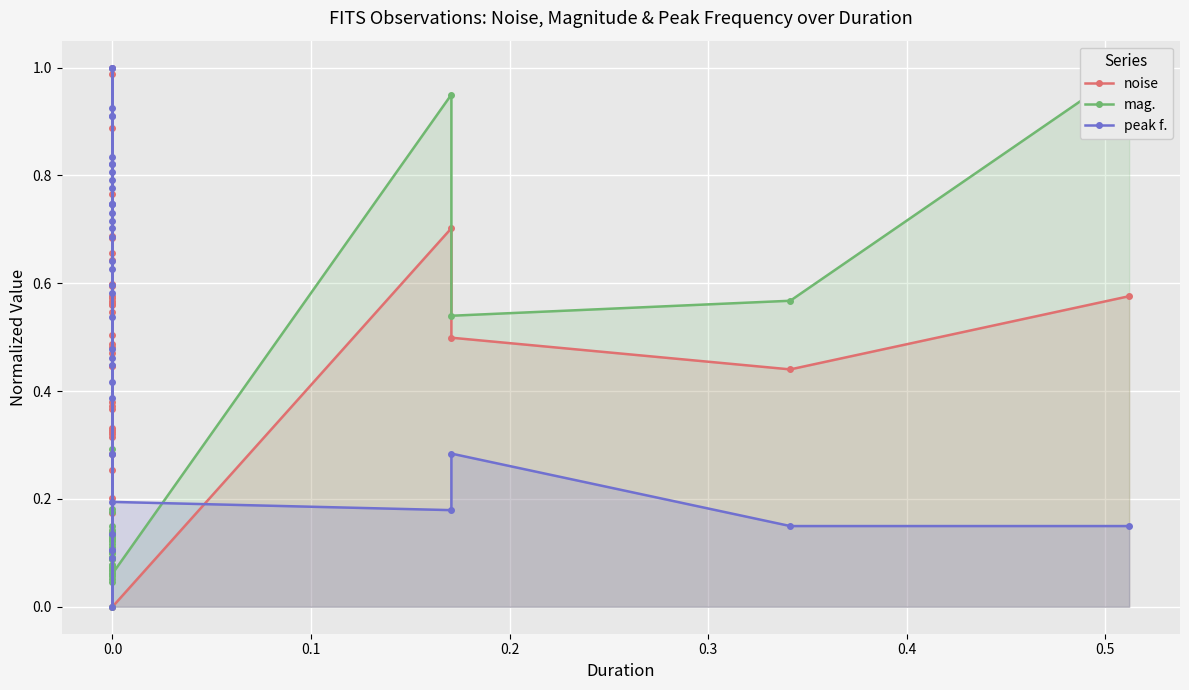

What is the label of the 21st point from the right?

19